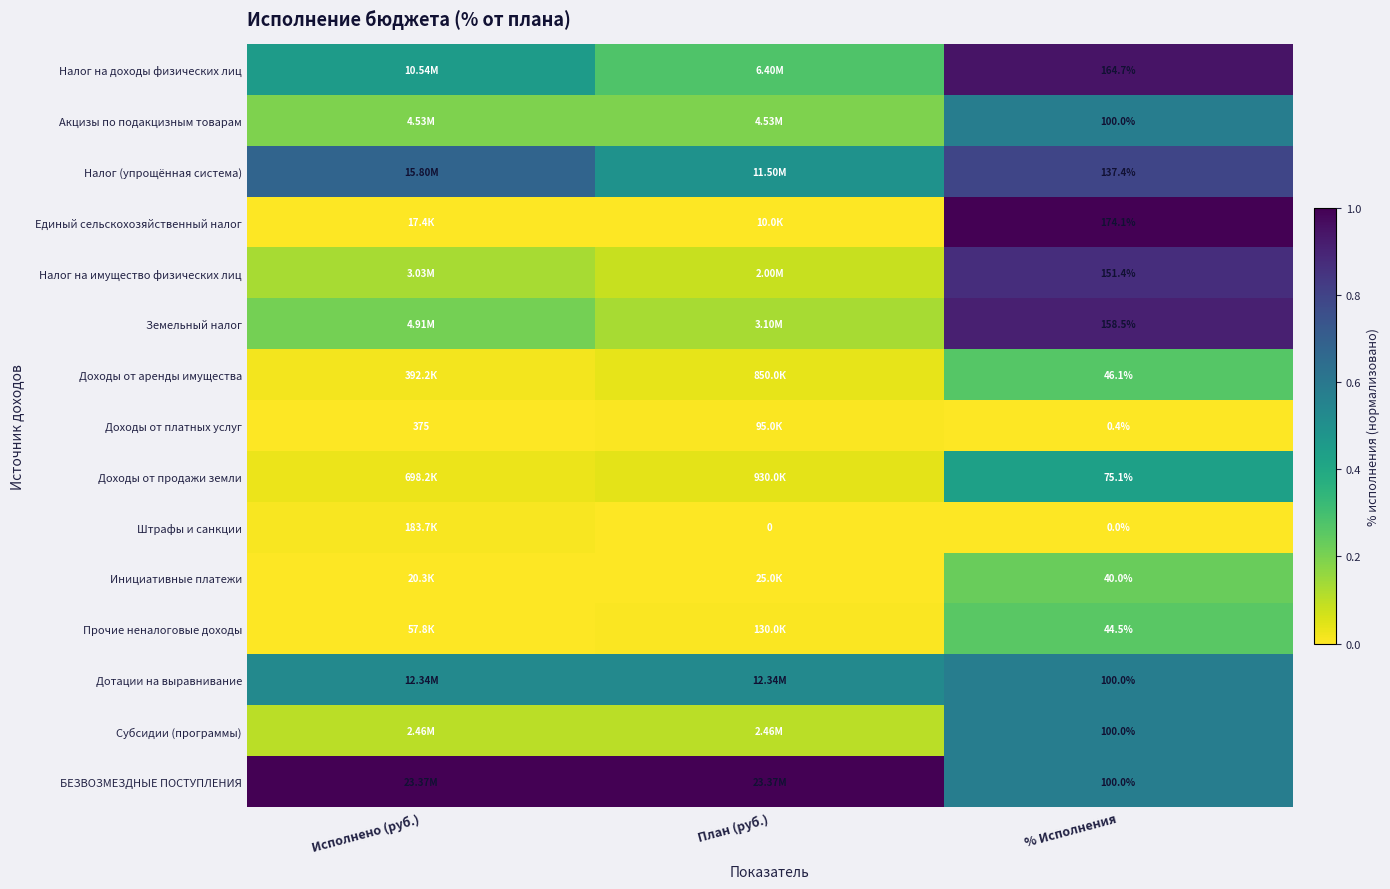

At which label is Налог (упрощённая система) closest to 0?

План (руб.)